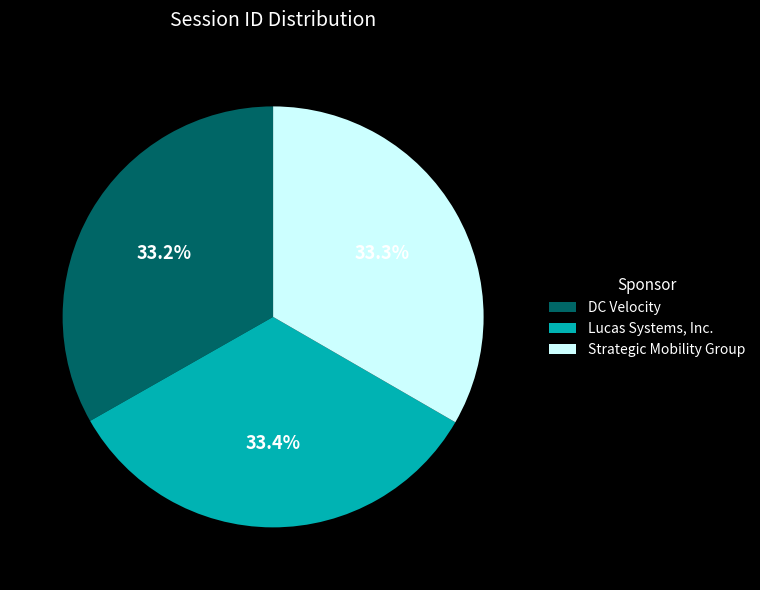

Does any single category account for the majority?

No